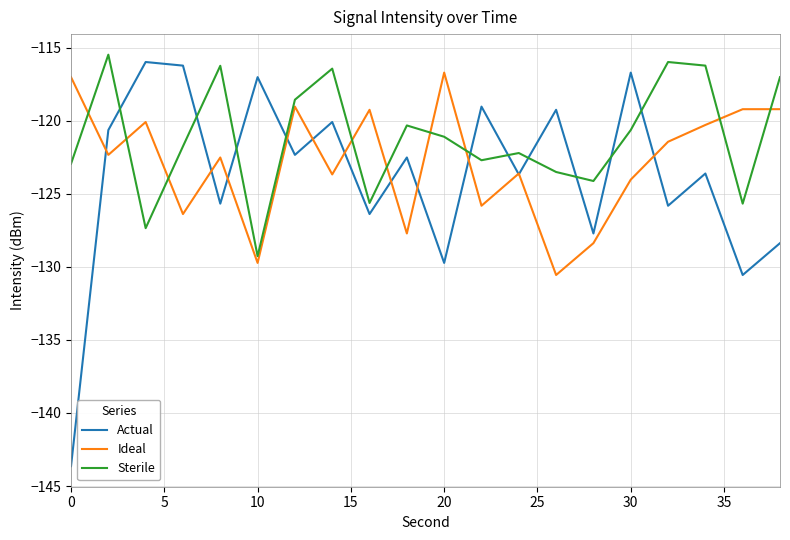

What is the highest value of the Sterile series?

-115.5